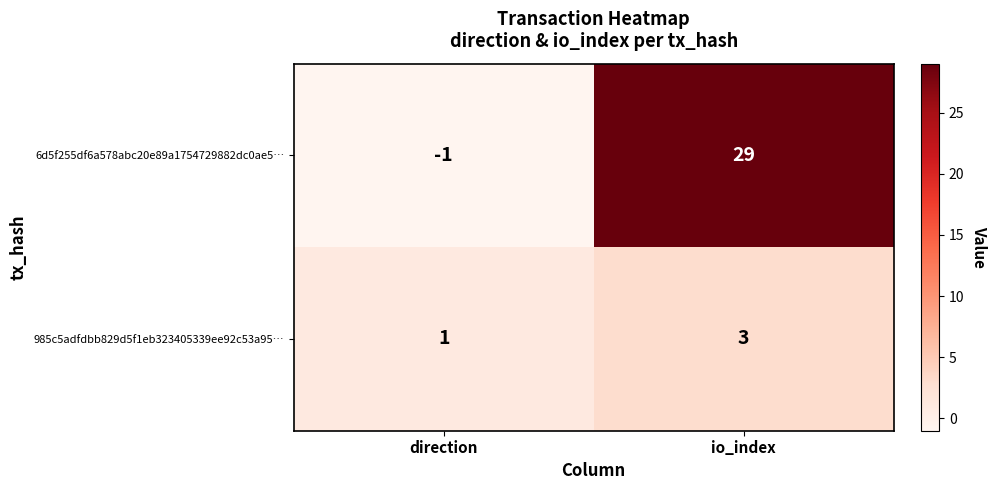

How many distinct data groups are displayed?

2